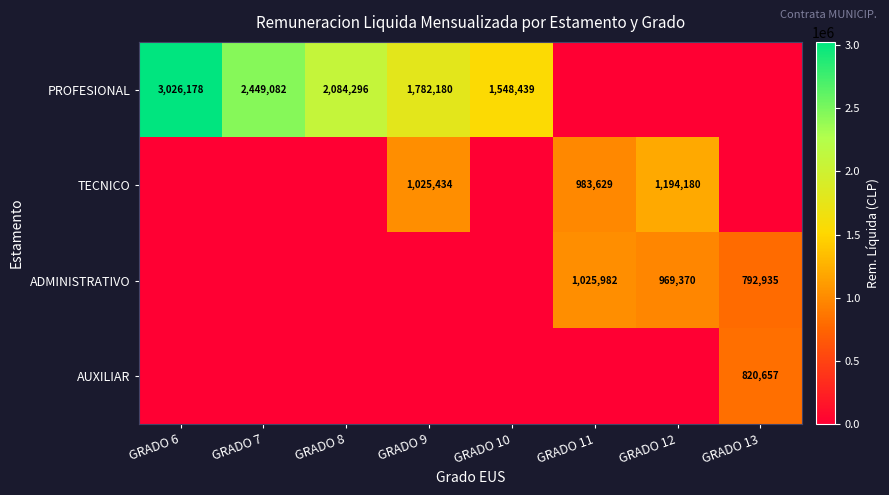

The value of TECNICO at GRADO 11 is 983629. True or false?

True